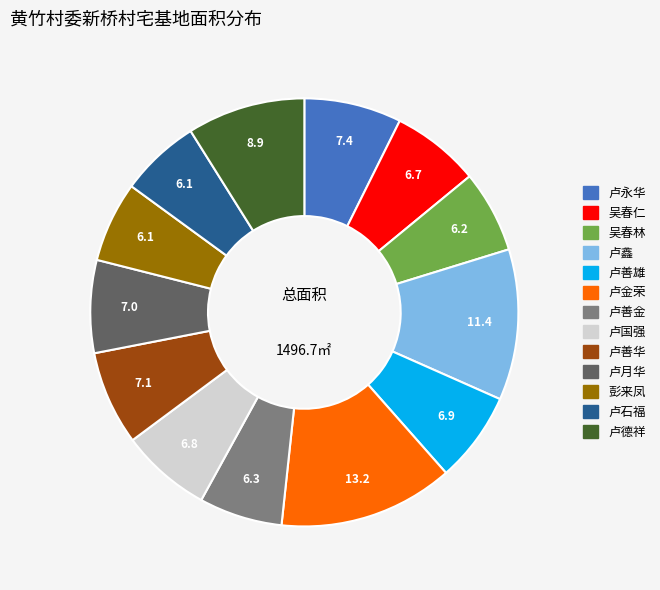

Between 卢月华 and 卢金荣, which is larger?

卢金荣